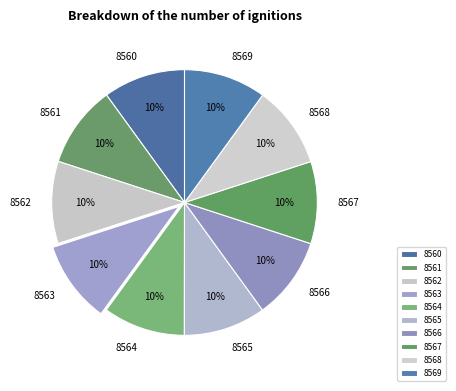

Is there any slice that represents more than half of the pie?

No